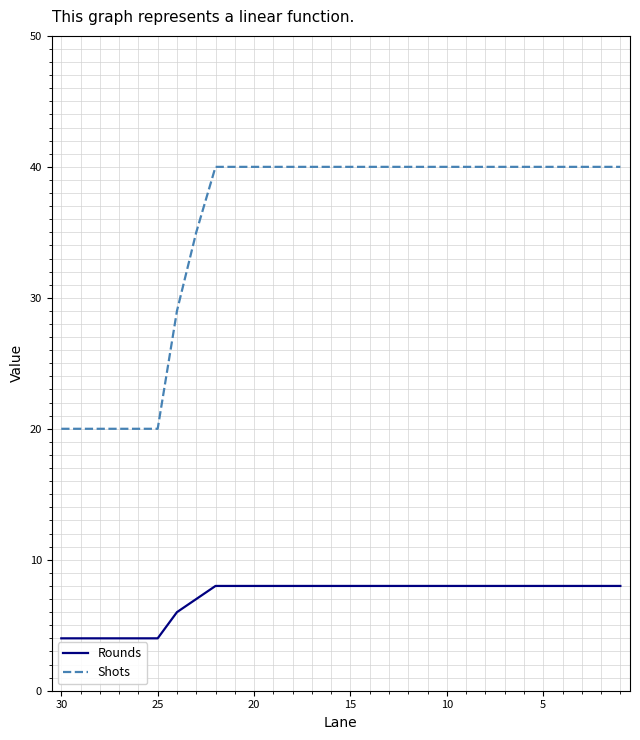

What is the approximate value of Shots at 15, to the nearest 10?

40